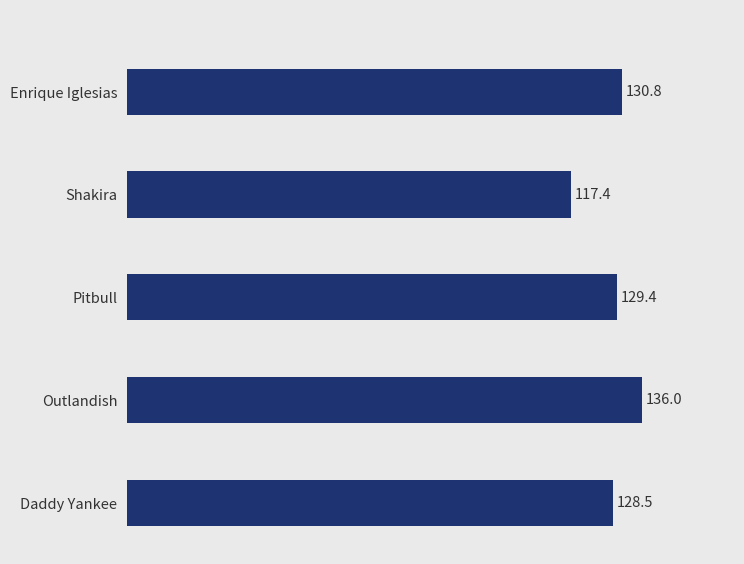

Does the chart contain any negative values?

No